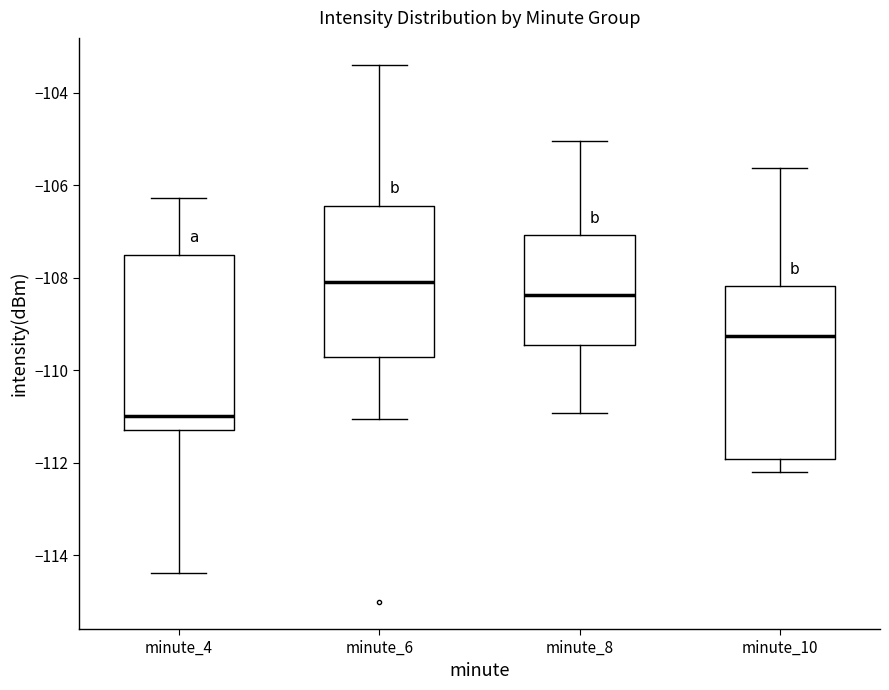

Reading left to right, transcribe this box plot: for each box, give where its median line is, the range the box spans, and where its two whiskers end, as read against the y-axis. The values are not printed on the chart, so give them approximately, as read against the axis.

minute_4: median -111.0, box -111.4 to -107.4, whiskers -114.4 to -106.2
minute_6: median -108.2, box -109.8 to -106.4, whiskers -111.0 to -103.4
minute_8: median -108.4, box -109.4 to -107.0, whiskers -111.0 to -105.0
minute_10: median -109.2, box -112.0 to -108.2, whiskers -112.2 to -105.6